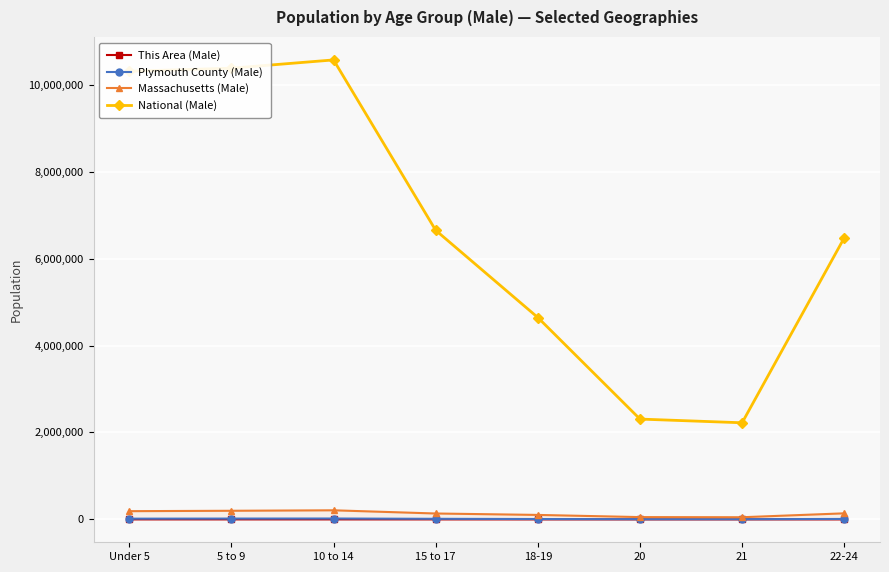

What is the label of the 5th point from the right?

15 to 17